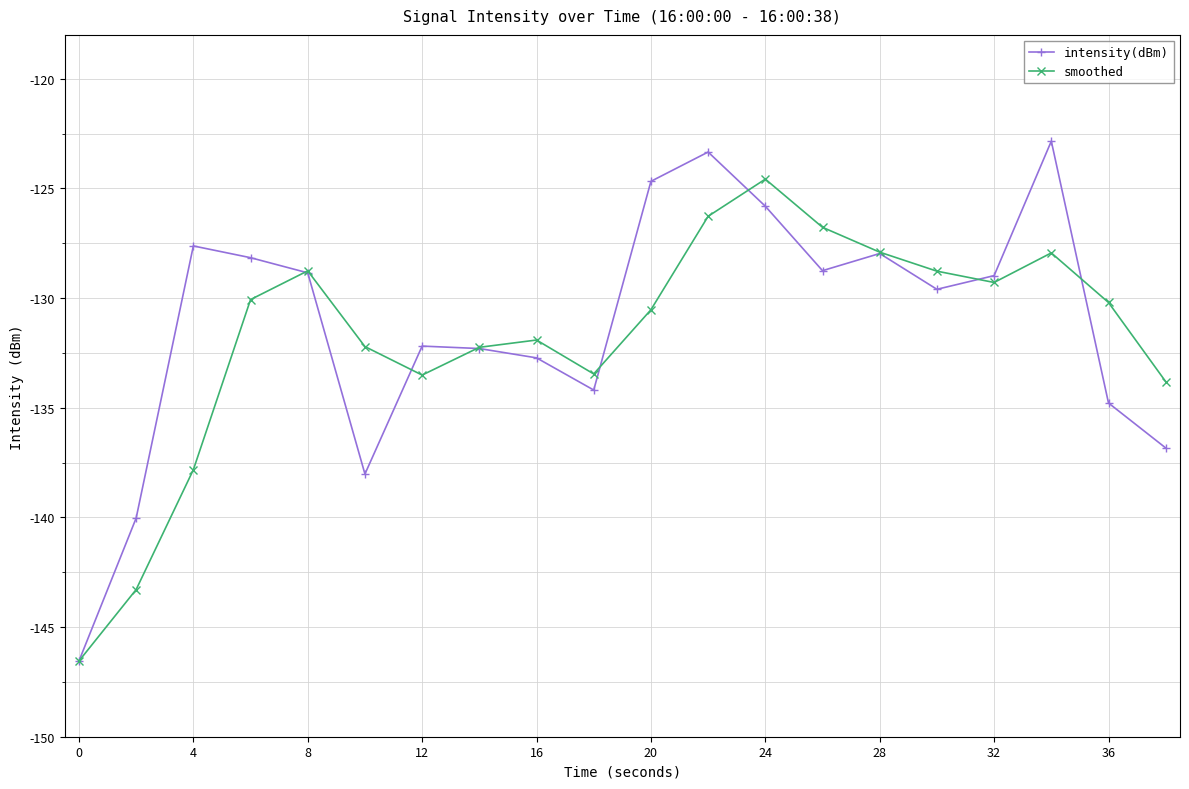

What is the value of the smoothed point at the 18th from the left?

-127.9